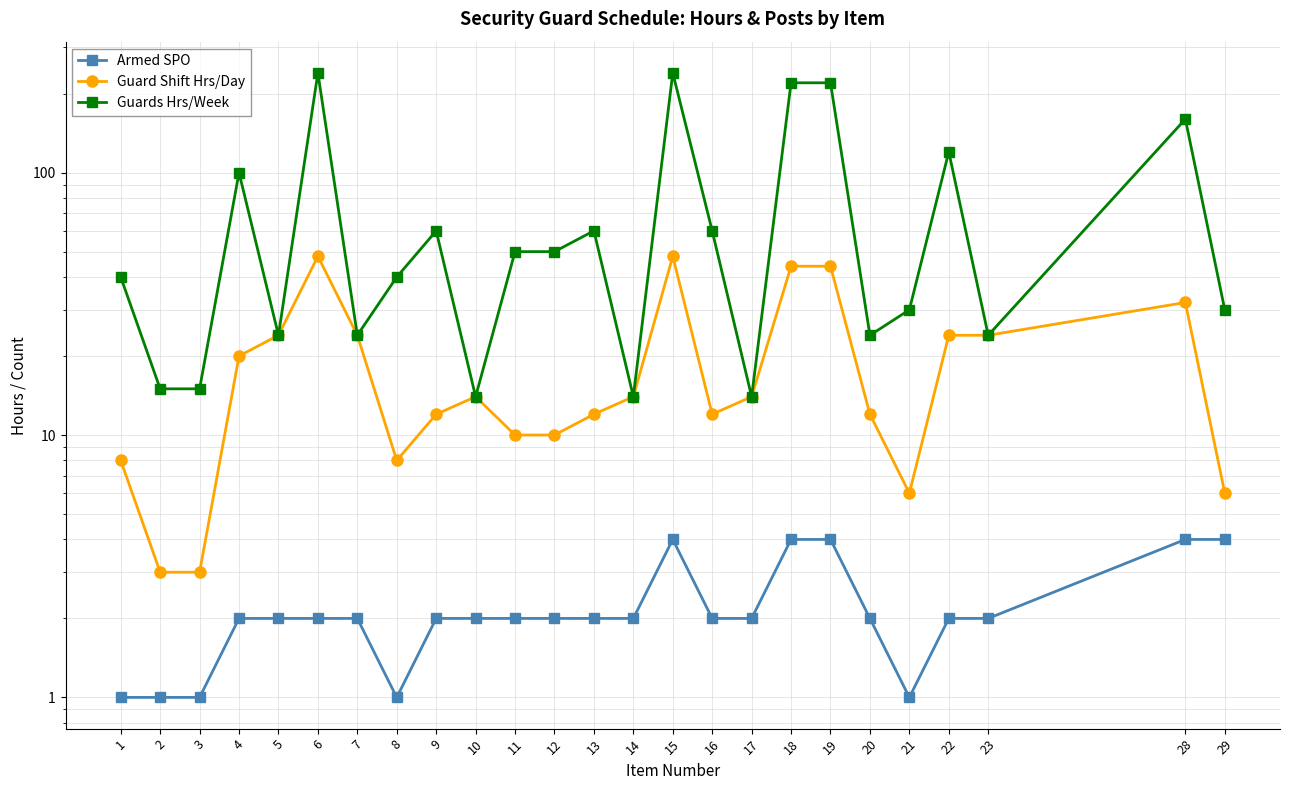

Reading right to left, transcribe all the data shown in this chart.

Armed SPO: 4	4	2	2	1	2	4	4	2	2	4	2	2	2	2	2	2	1	2	2	2	2	1	1	1
Guard Shift Hrs/Day: 6	32	24	24	6	12	44	44	14	12	48	14	12	10	10	14	12	8	24	48	24	20	3	3	8
Guards Hrs/Week: 30	160	24	120	30	24	220	220	14	60	240	14	60	50	50	14	60	40	24	240	24	100	15	15	40